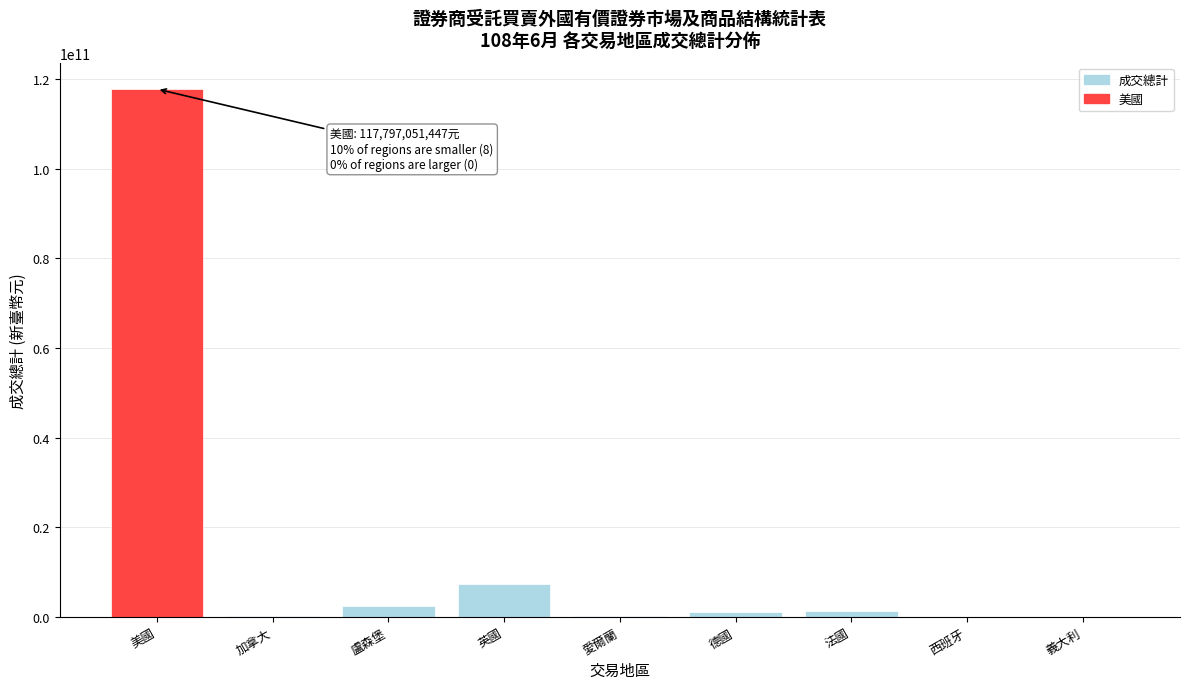

Which has a higher value, 美國 or 盧森堡?

美國